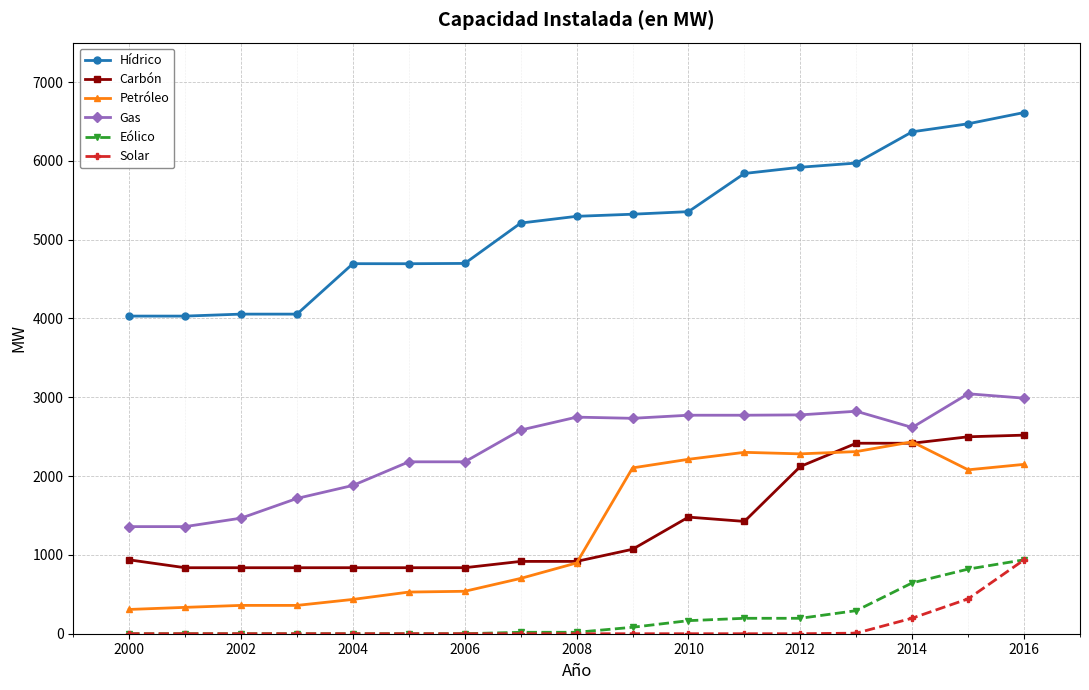

Which series has the largest total across all categories?

Hídrico